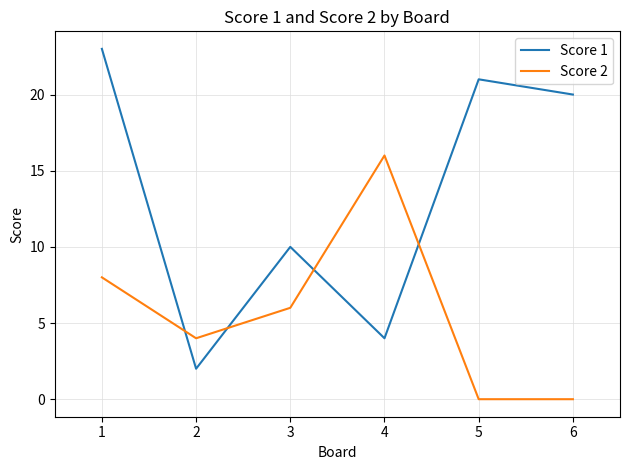

Is the value of Score 2 at 2 greater than the value of Score 1 at 3?

No